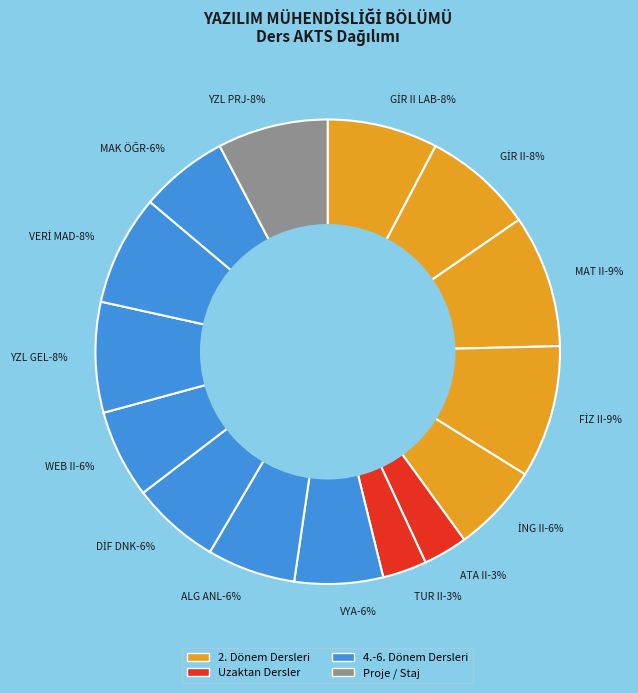

Is it true that MATEMATİK II is 21% of the pie?

False